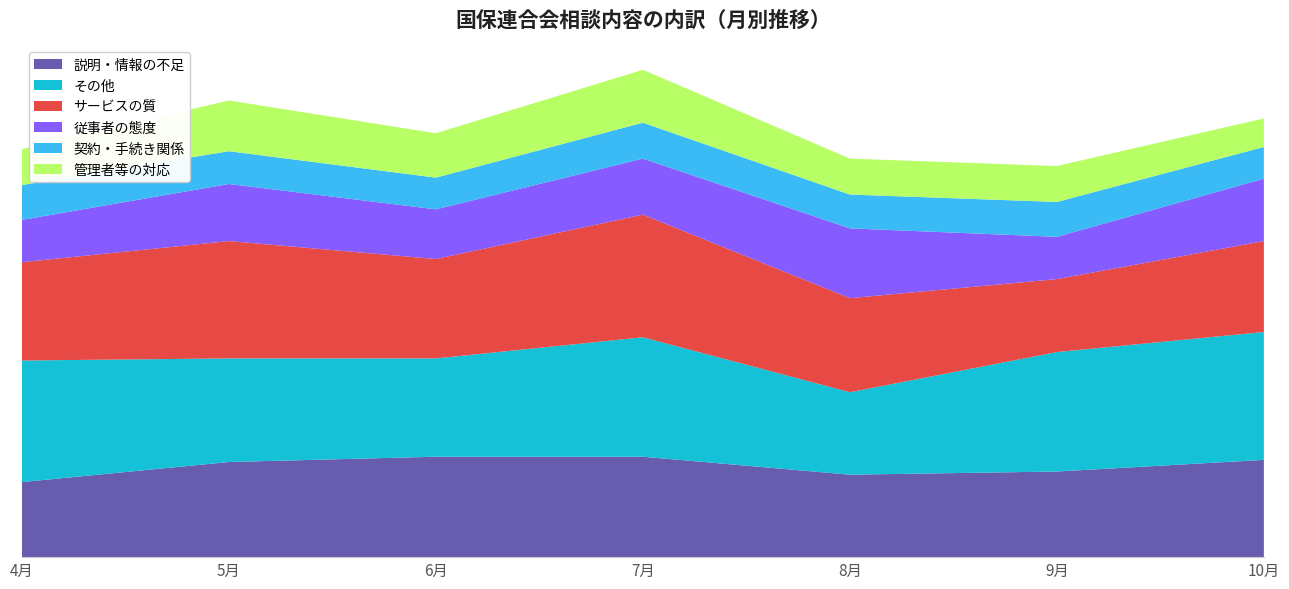

Reading right to left, list all the values displayed in this chart.

説明・情報の不足: 10月=92	9月=81	8月=78	7月=95	6月=95	5月=90	4月=71
その他: 10月=121	9月=113	8月=78	7月=113	6月=93	5月=98	4月=115
サービスの質: 10月=86	9月=69	8月=89	7月=116	6月=94	5月=111	4月=93
従事者の態度: 10月=59	9月=40	8月=66	7月=53	6月=47	5月=54	4月=40
契約・手続き関係: 10月=30	9月=33	8月=32	7月=34	6月=30	5月=31	4月=33
管理者等の対応: 10月=27	9月=34	8月=34	7月=50	6月=42	5月=48	4月=34